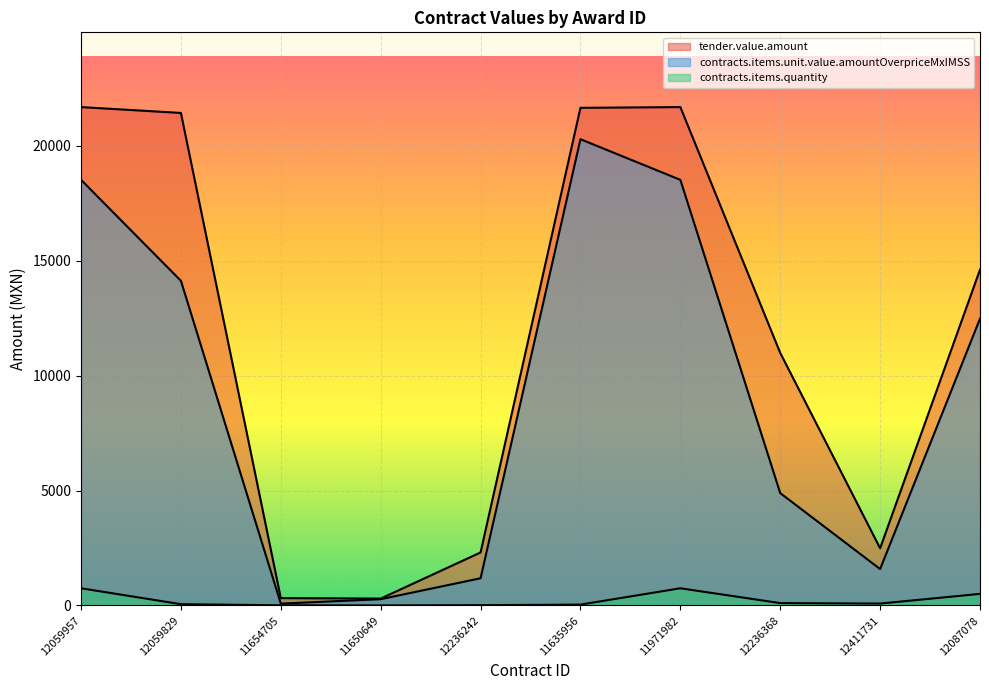

What is the average value of the contracts.items.unit.value.amountOverpriceMxIMSS series?

9197.2